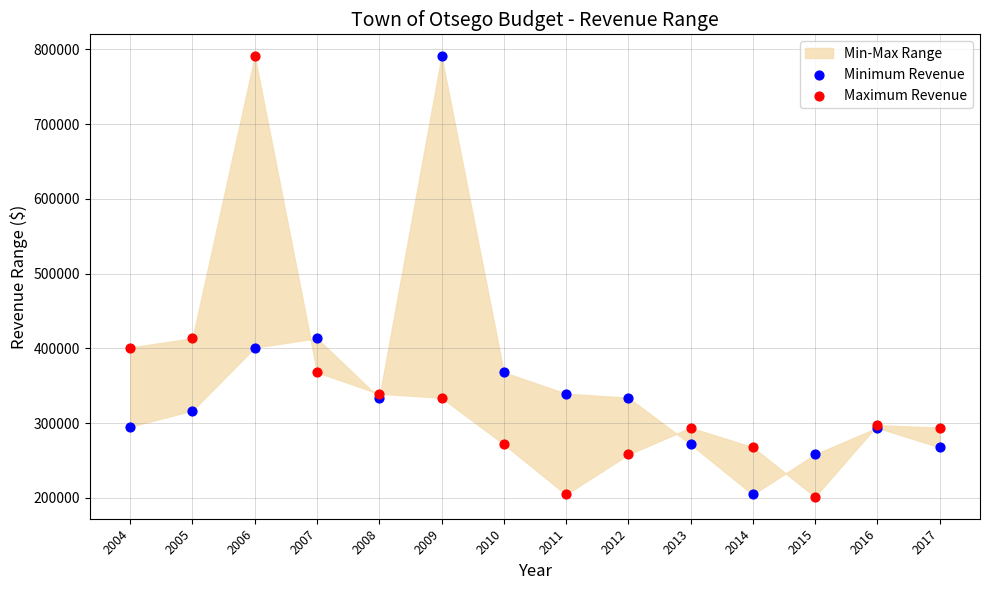

What is the X range (max minus min) for the scatter plot?

1.0